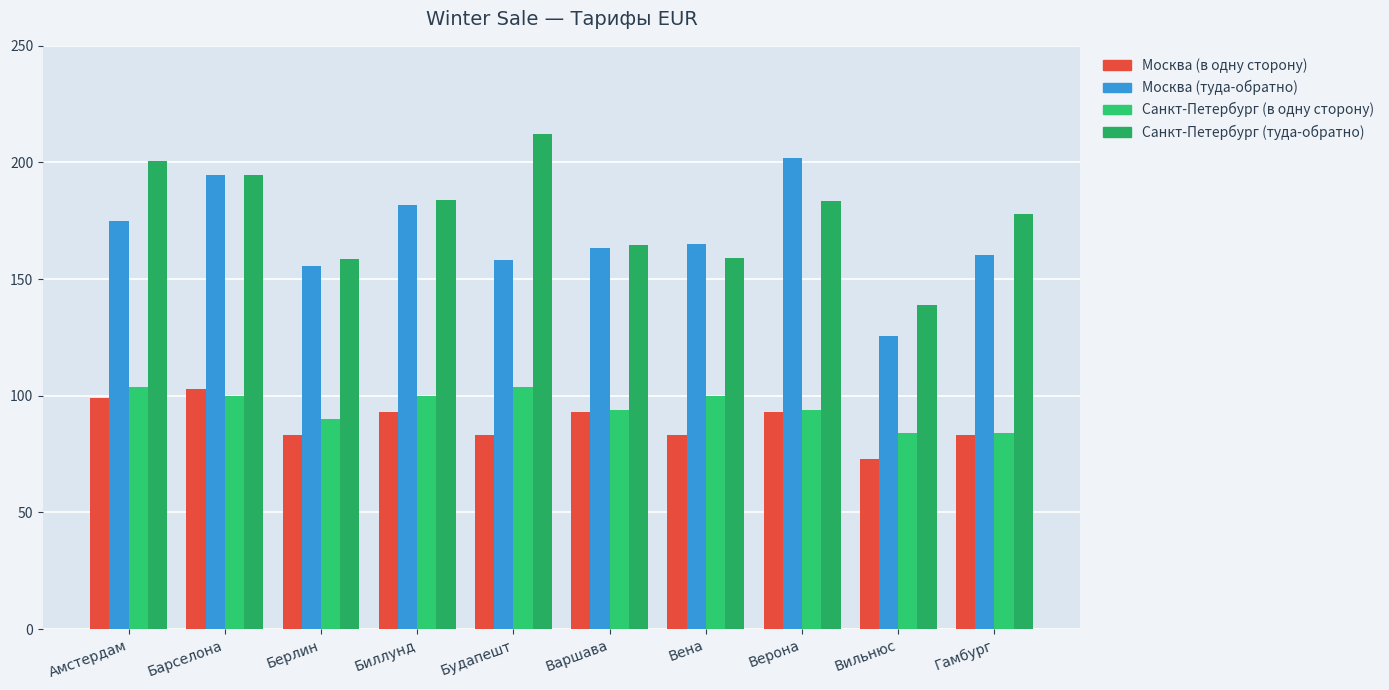

What is the value of the Москва (в одну сторону) bar at the 3rd from the left?

83.1